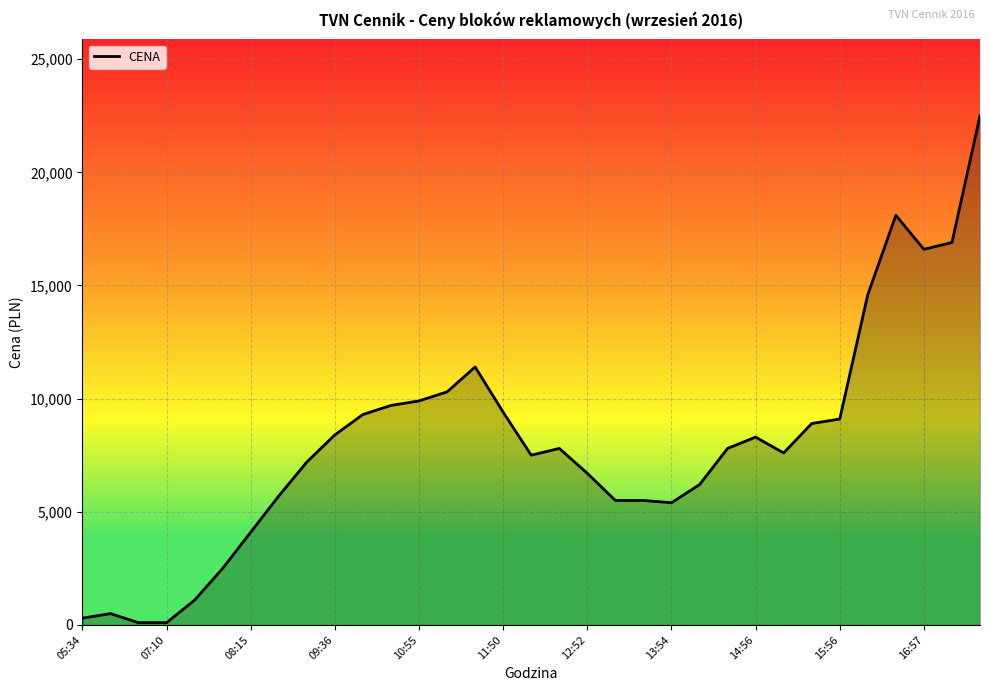

What is the greatest value displayed?

22500